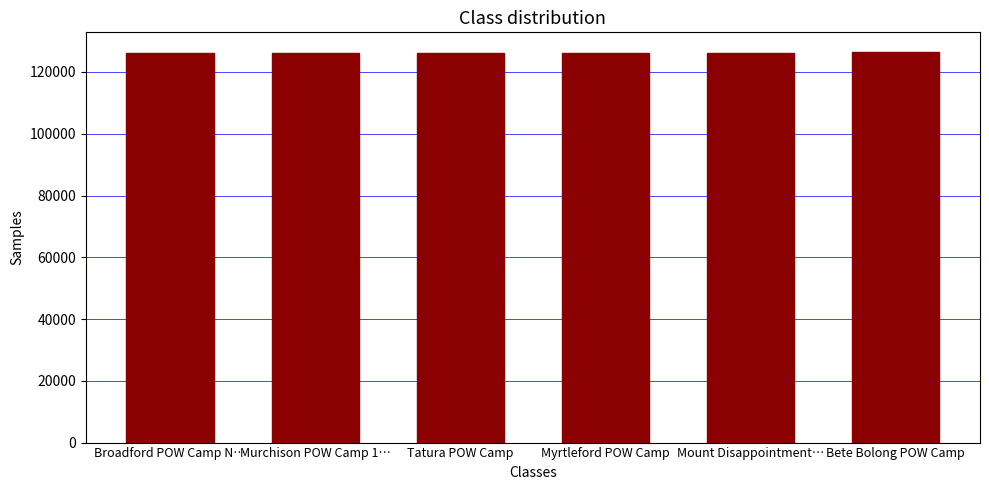

The chart shows a value of 126066 at Broadford POW Camp N…. True or false?

True